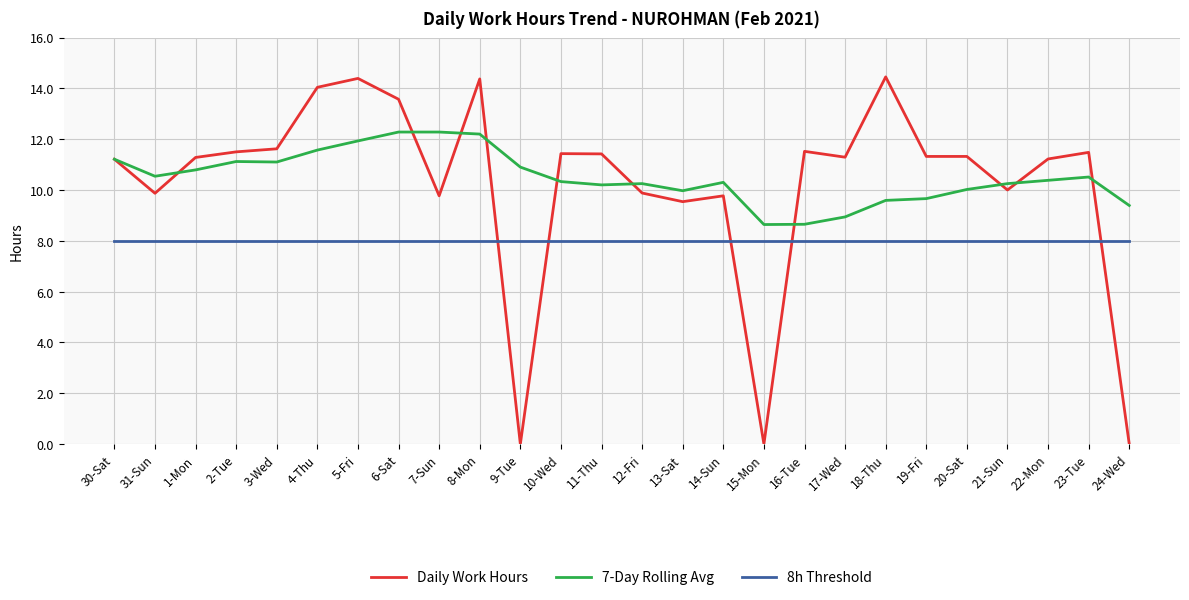

True or false: Daily Work Hours has a value of 13.6 at 6-Sat.

True